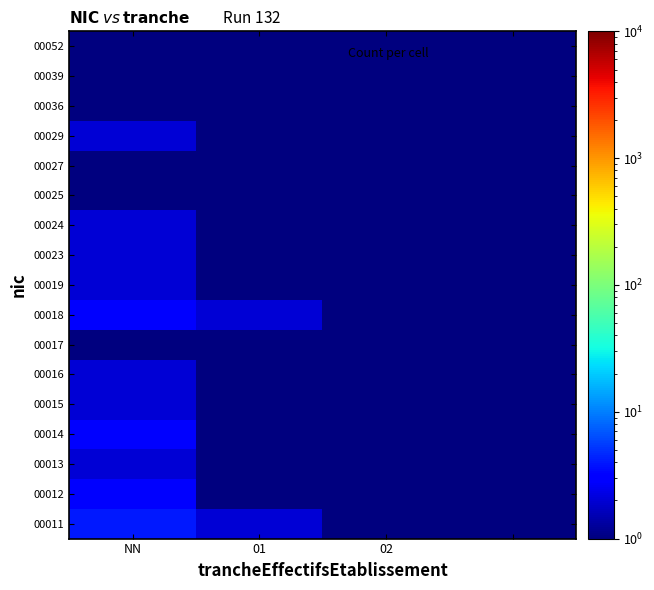

What is the smallest value displayed?

0.5